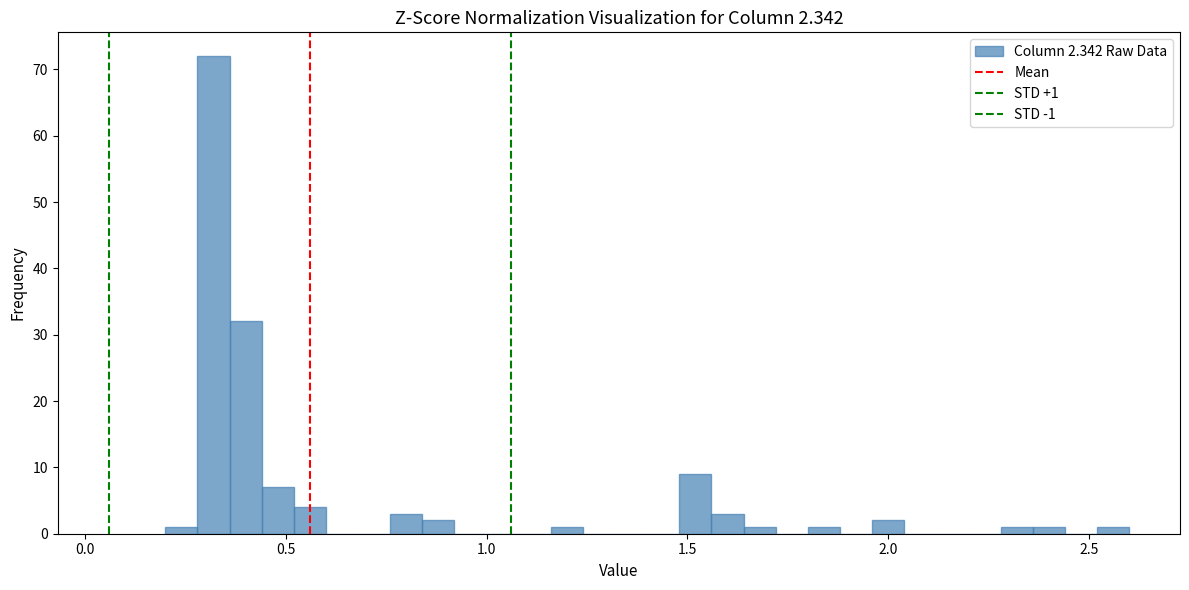

Around what value on the x-axis is the tallest bar? Give the approximate position of its centre, as read against the axis.

0.30